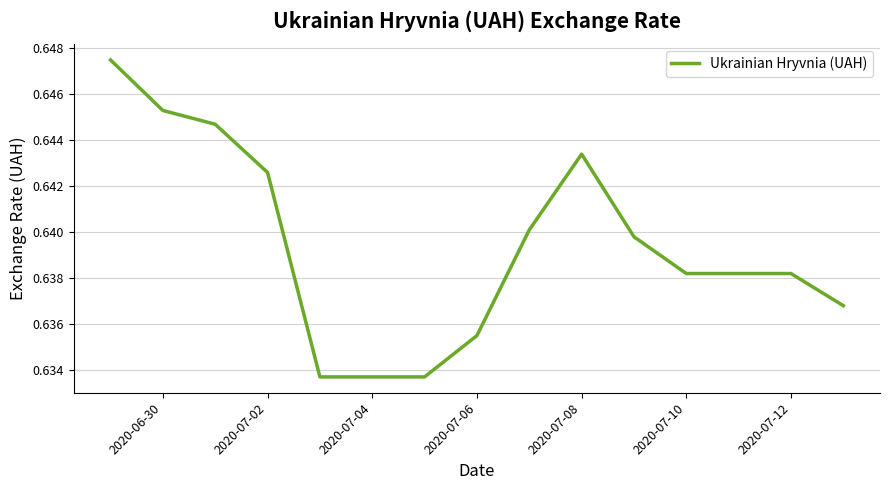

How many distinct data groups are displayed?

1